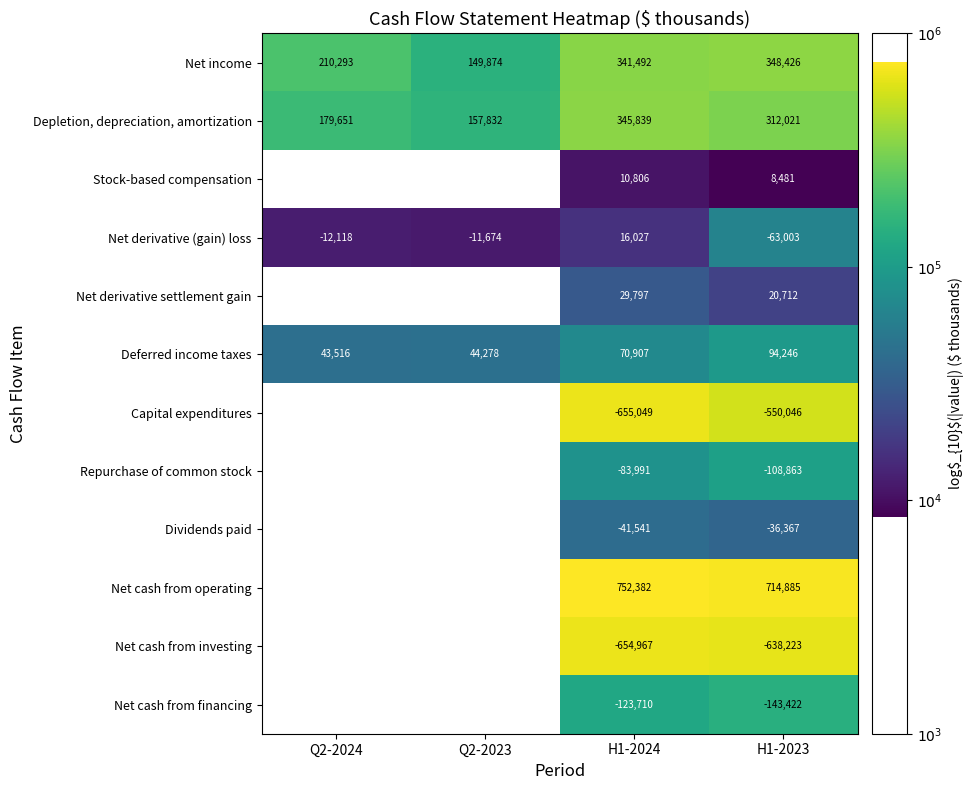

Is the value of Repurchase of common stock at H1-2023 greater than the value of Deferred income taxes at Q2-2023?

No